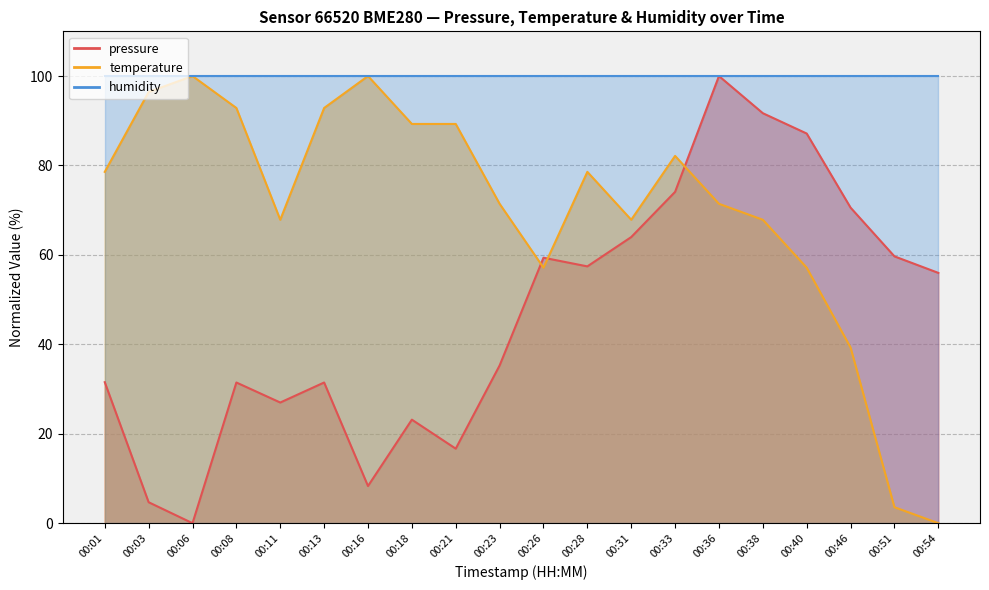

What is the average value of the pressure series?

46.5